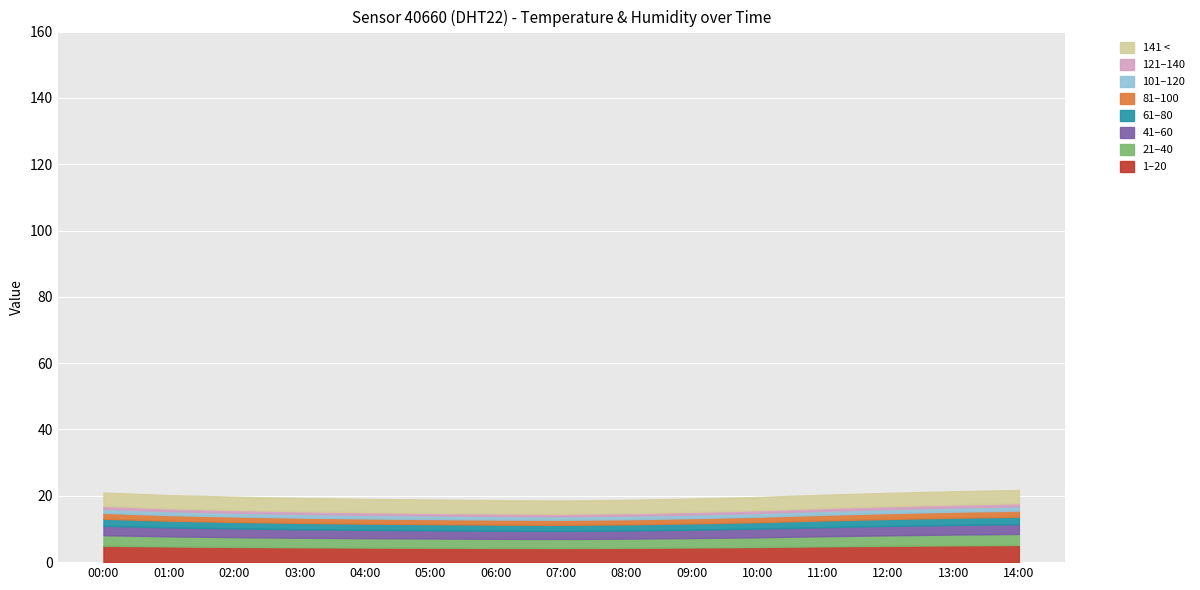

What position from the right is 14:00?

1